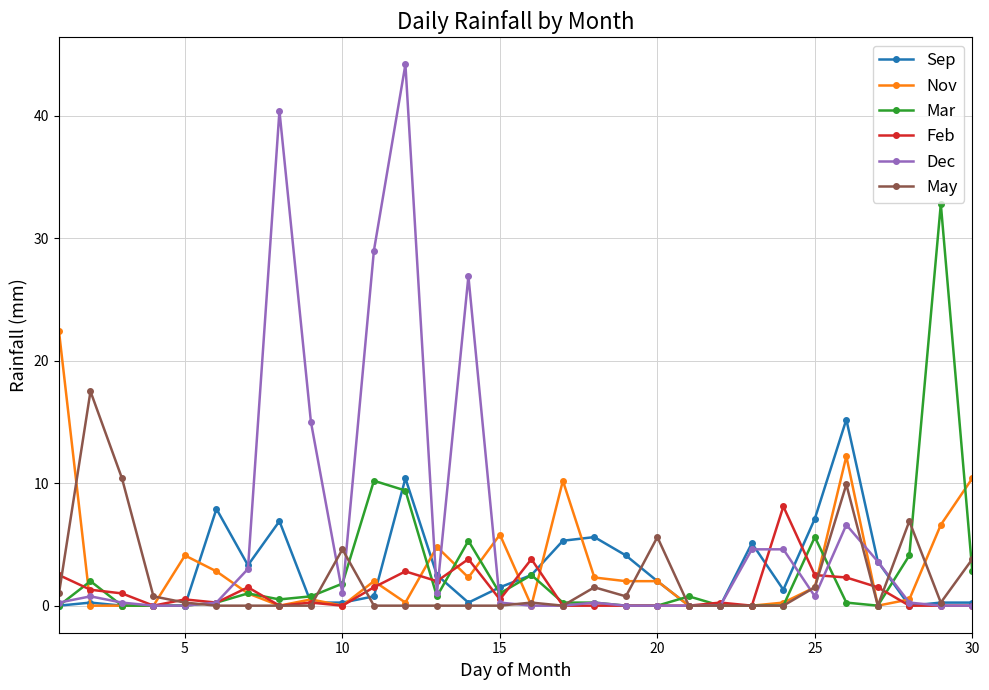

Count the number of categories in the chart.

30